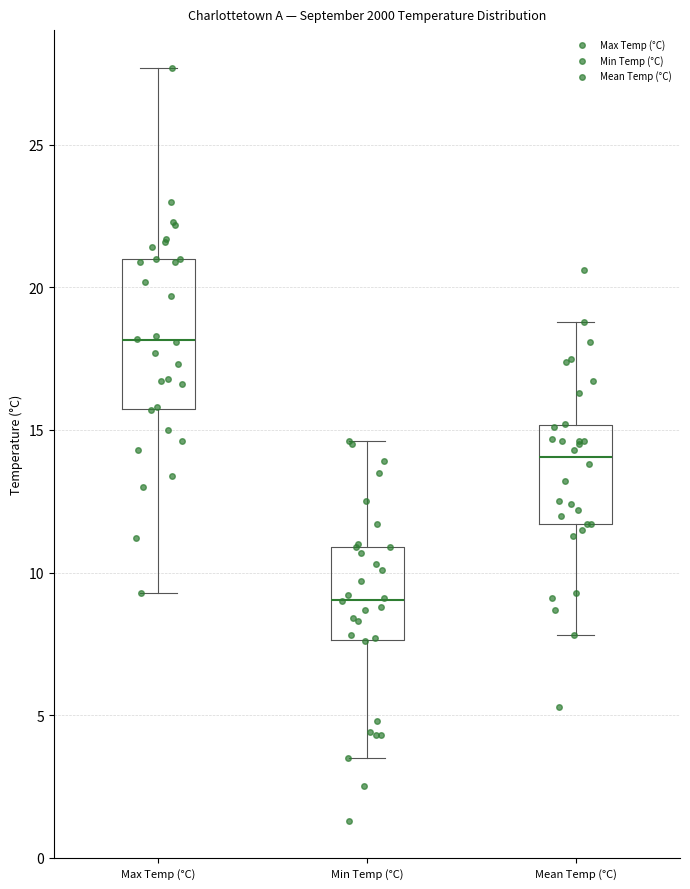

Where does the upper whisker of the box for Mean Temp (°C) end on the y-axis? The values are not printed on the chart, so give them approximately, as read against the axis.

19.0